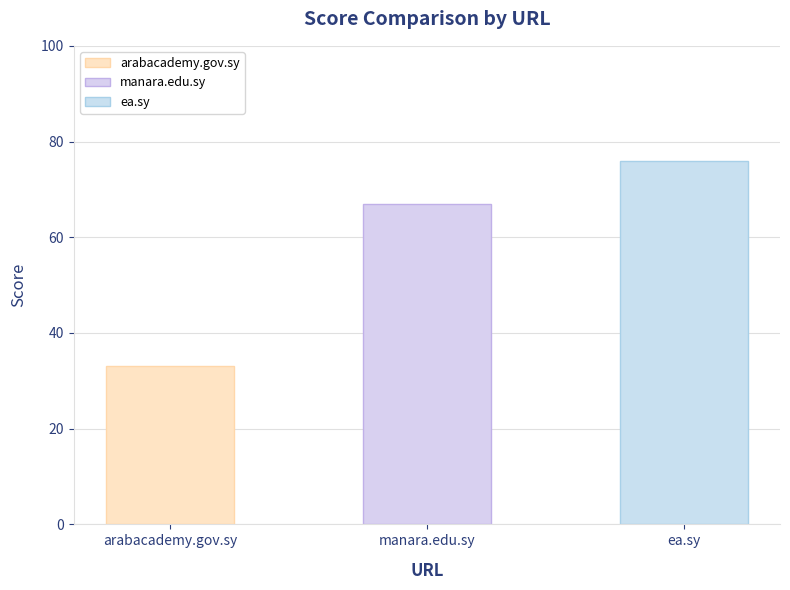

At which category does the chart reach its minimum across all series?

arabacademy.gov.sy